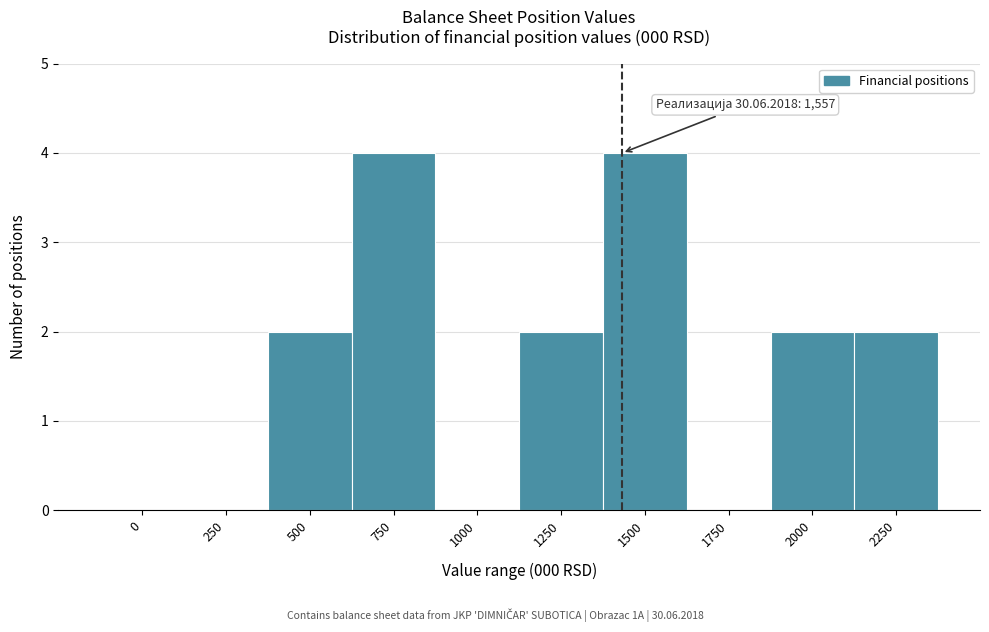

Reading left to right, transcribe all the data shown in this chart.

0=0	250=0	500=2	750=4	1000=0	1250=2	1500=4	1750=0	2000=2	2250=2